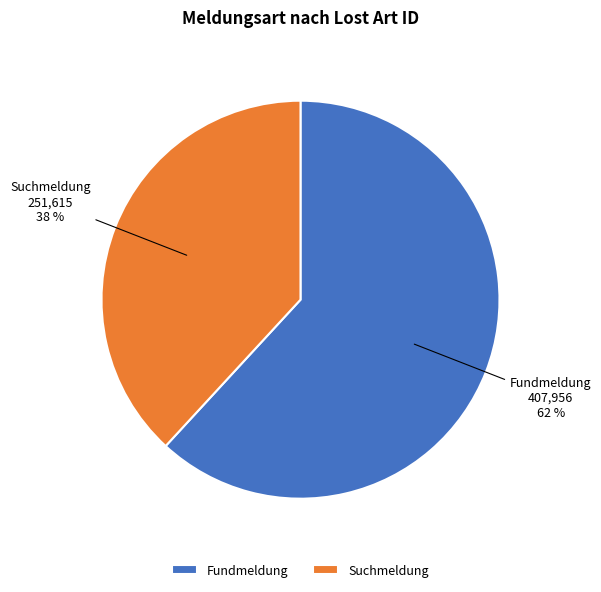

What is the majority slice?

Fundmeldung